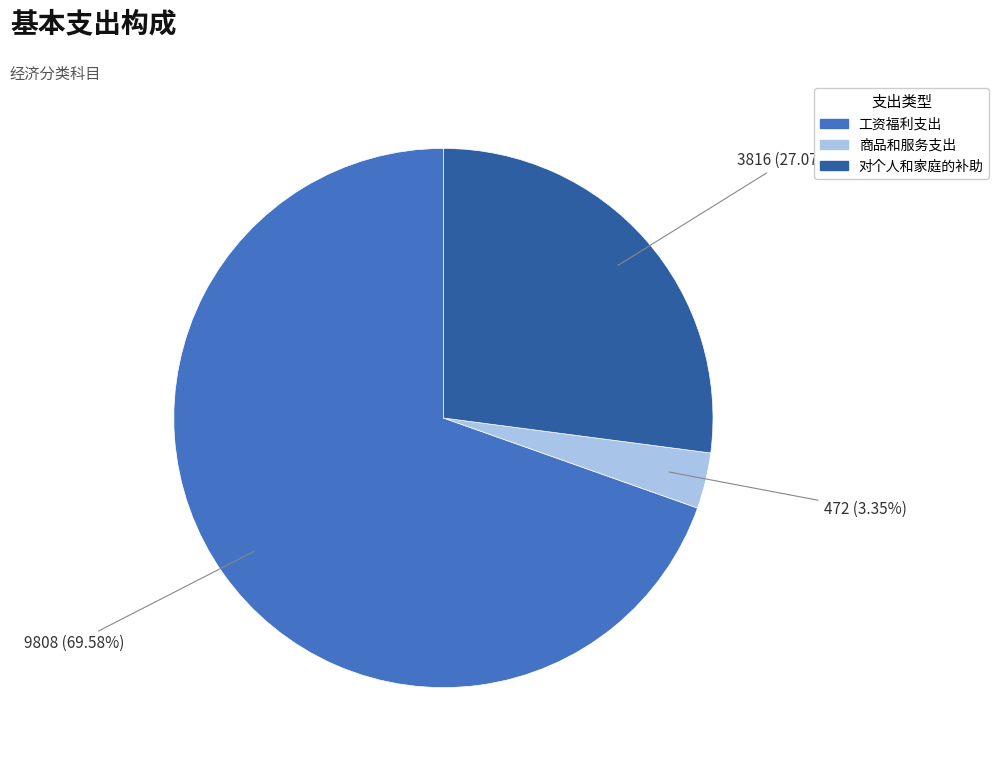

Which has a higher value, 对个人和家庭的补助 or 商品和服务支出?

对个人和家庭的补助